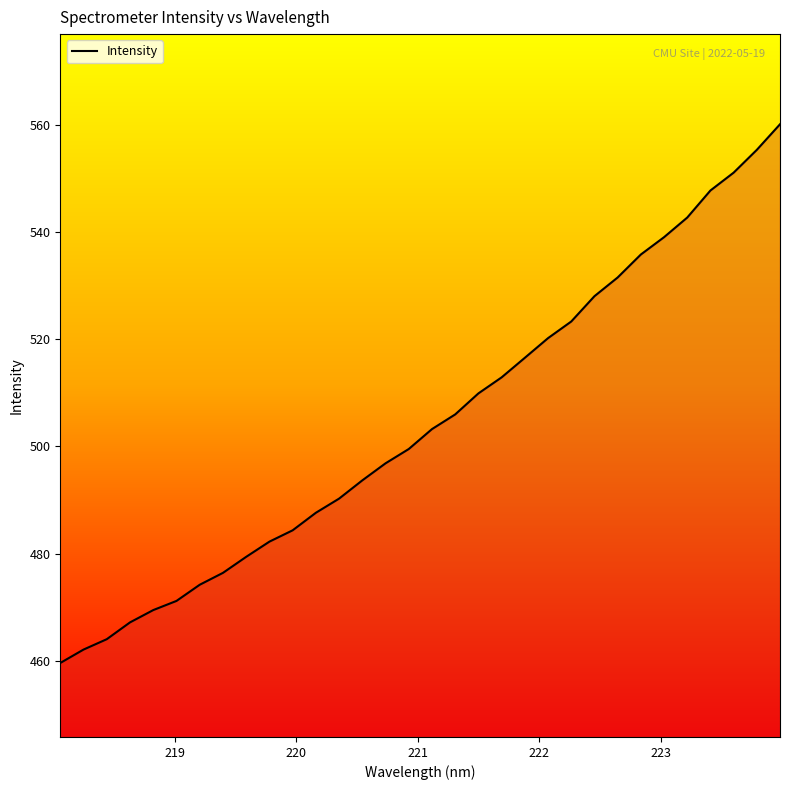

What is the smallest value displayed?

459.6